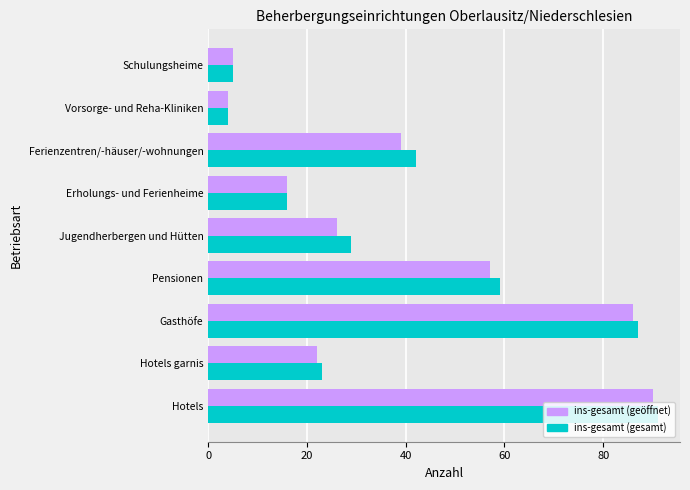

What is the total value across all series at Jugendherbergen und Hütten?

55